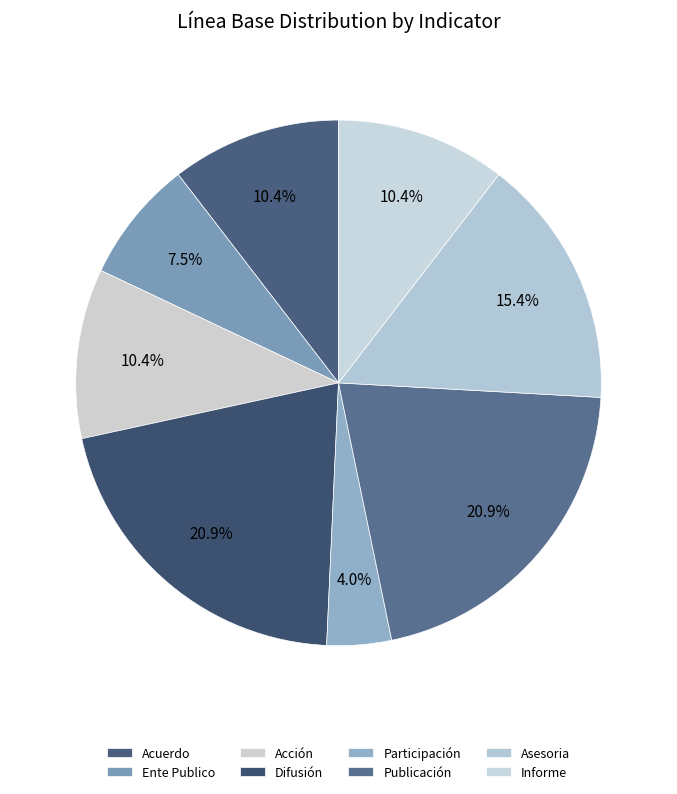

How many segments does this pie chart have?

8